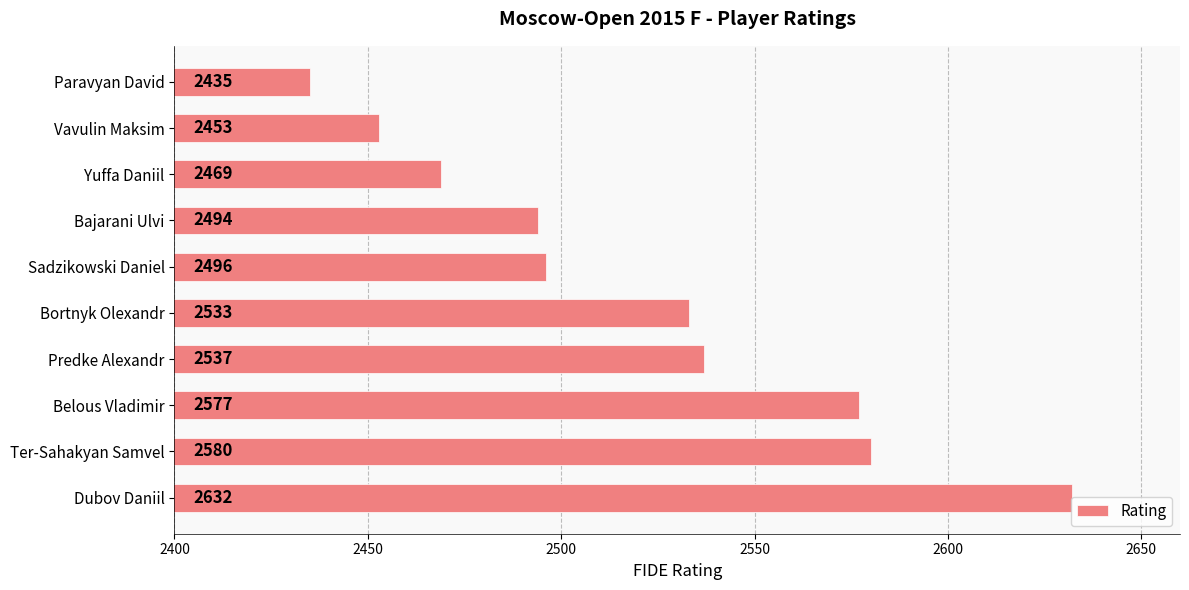

At which label is the value closest to 2533?

Bortnyk Olexandr